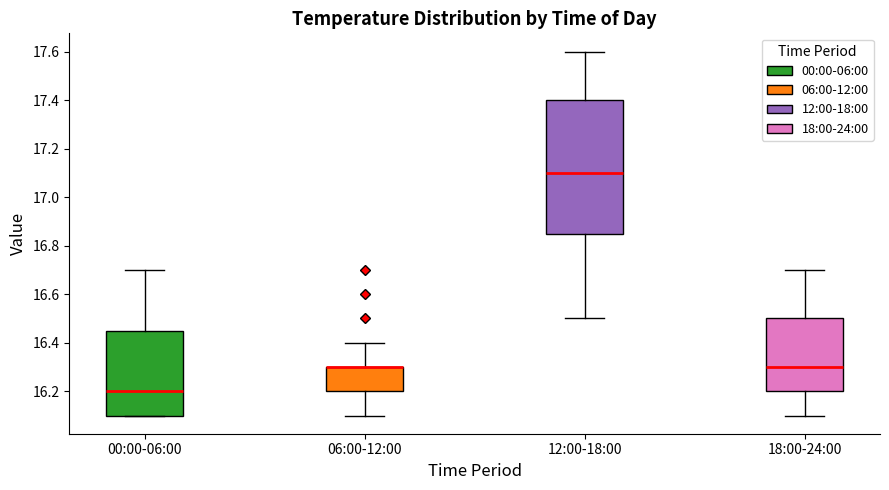

Where is the lower edge of the box for 06:00-12:00 on the y-axis? The values are not printed on the chart, so give them approximately, as read against the axis.

16.20